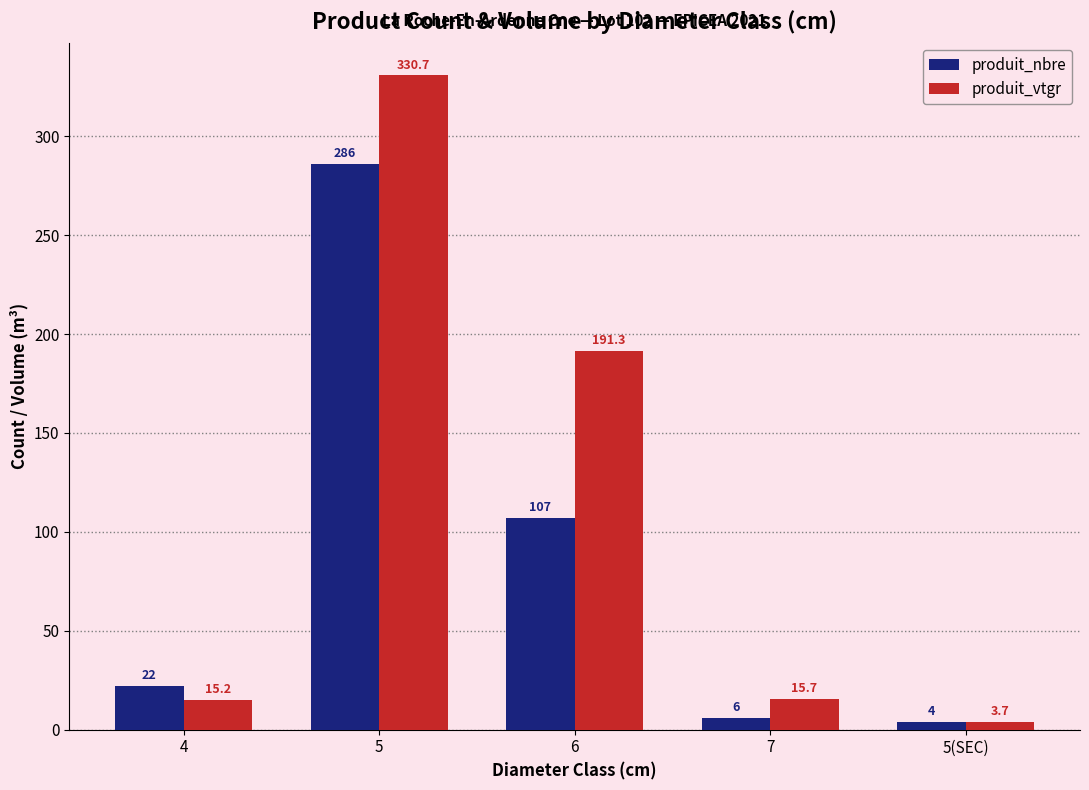

Reading left to right, list all the values displayed in this chart.

produit_nbre: 4=22.0	5=286.0	6=107.0	7=6.0	5(SEC)=4.0
produit_vtgr: 4=15.2	5=330.7	6=191.3	7=15.7	5(SEC)=3.7